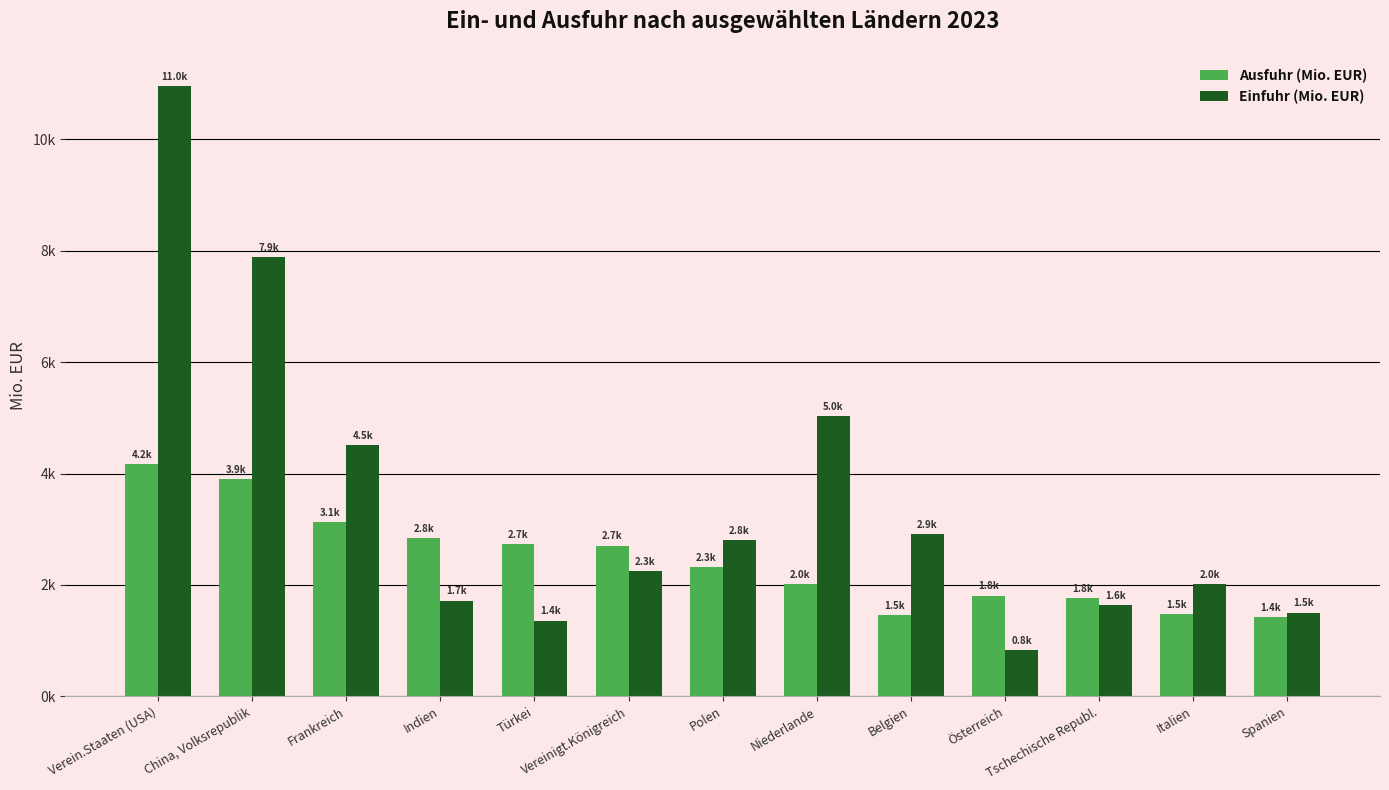

What is the difference between the maximum and second lowest values in the Ausfuhr (Mio. EUR) series?

2721.0